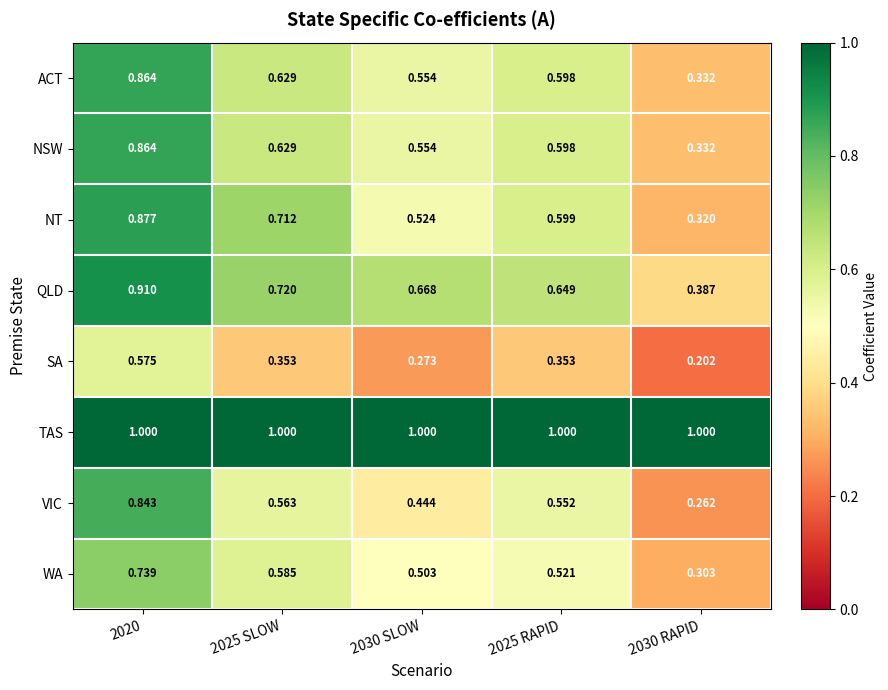

Which series changed the most between 2025 SLOW and 2025 RAPID?

NT